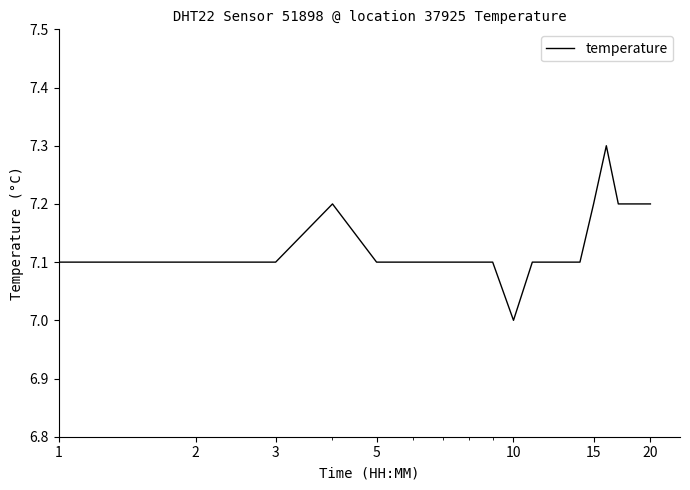

What is the minimum value shown in the chart?

7.0